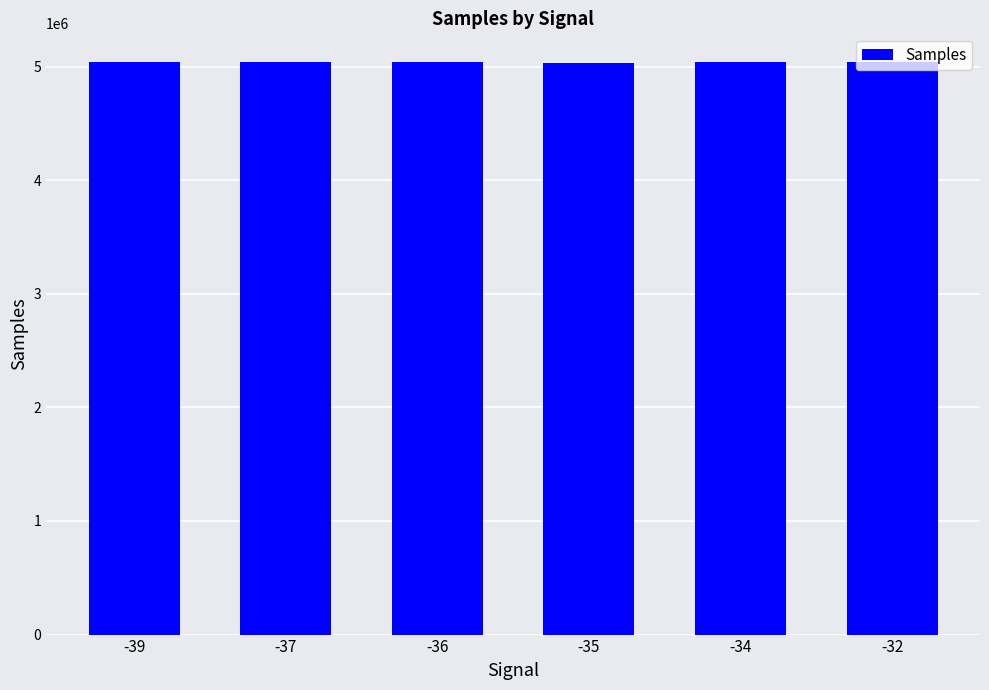

What is the sum of the values at -32 and -36?

10078968.7